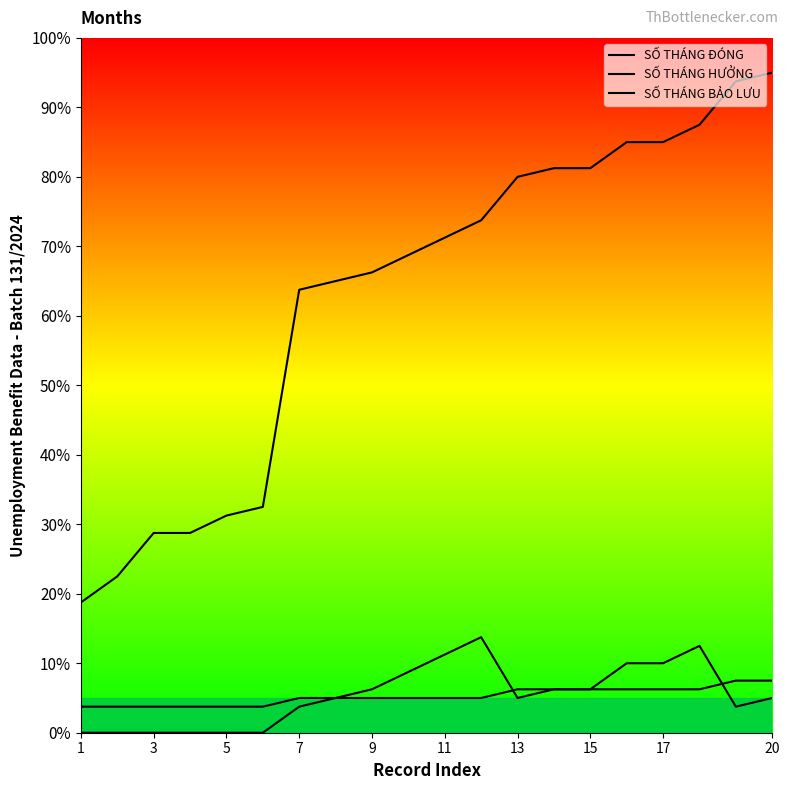

What is the sum of all SỐ THÁNG ĐÓNG values?

1260.0